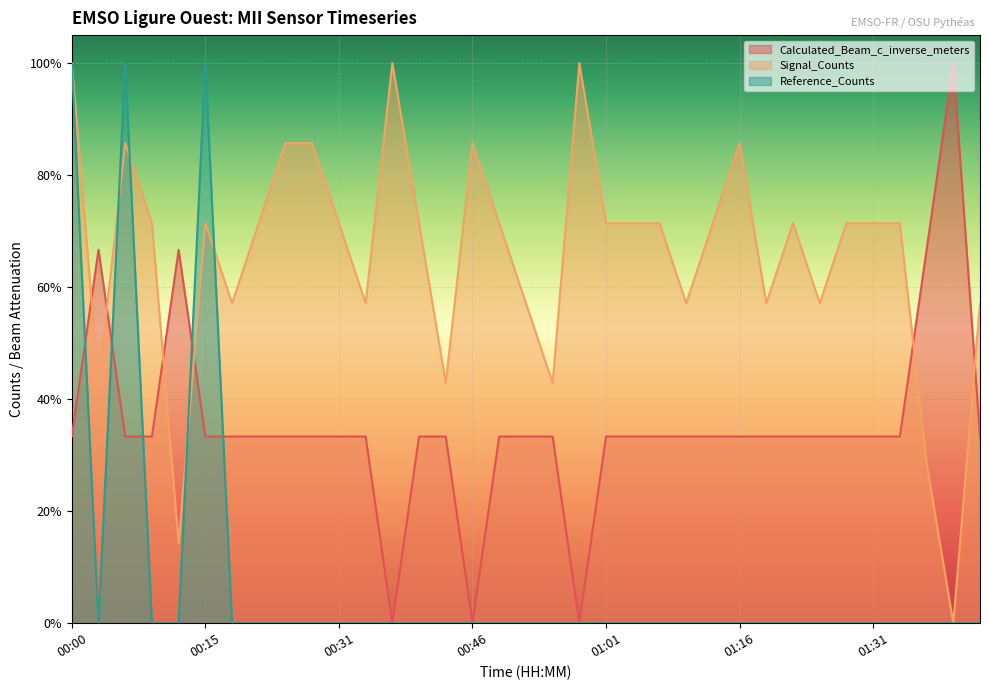

What is the spread (max minus min) of values at 01:04?

0.7